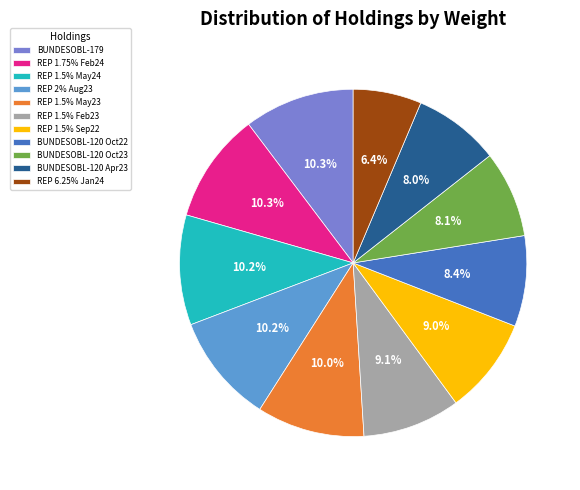

Count the number of slices in the pie.

11